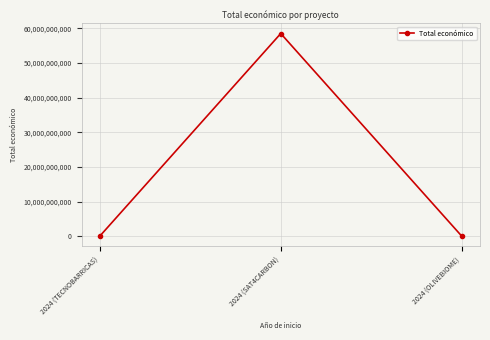

Where is the data nearest to the value 29231745913?

2024 (TECNOBARRICAS)